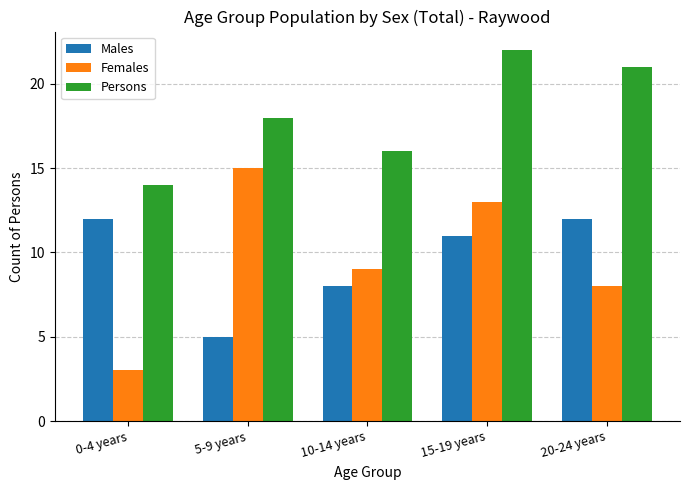

The Males series shows 8 at 10-14 years. True or false?

True